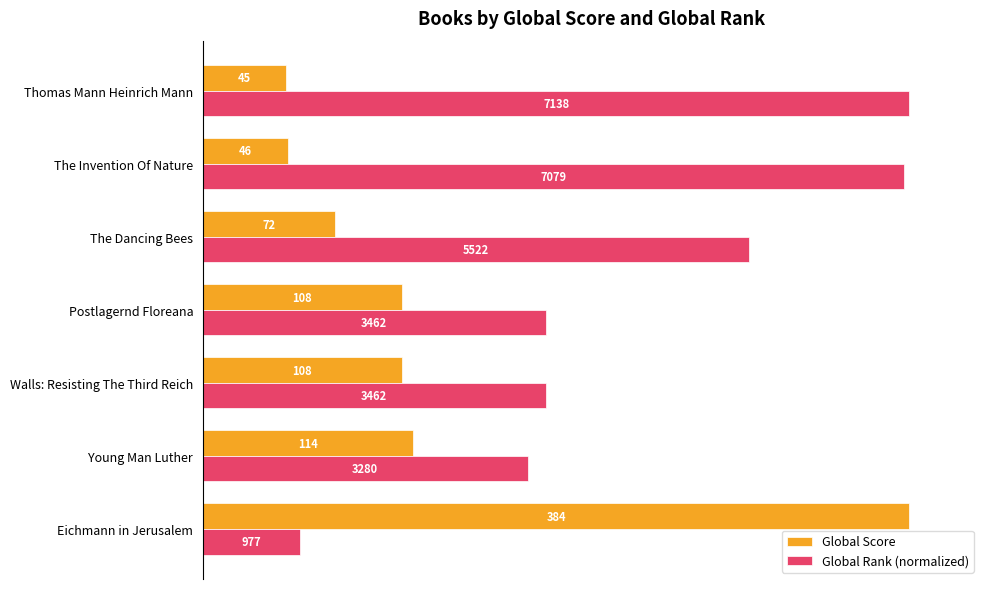

What are all the series names shown in the legend?

Global Score, Global Rank (normalized)